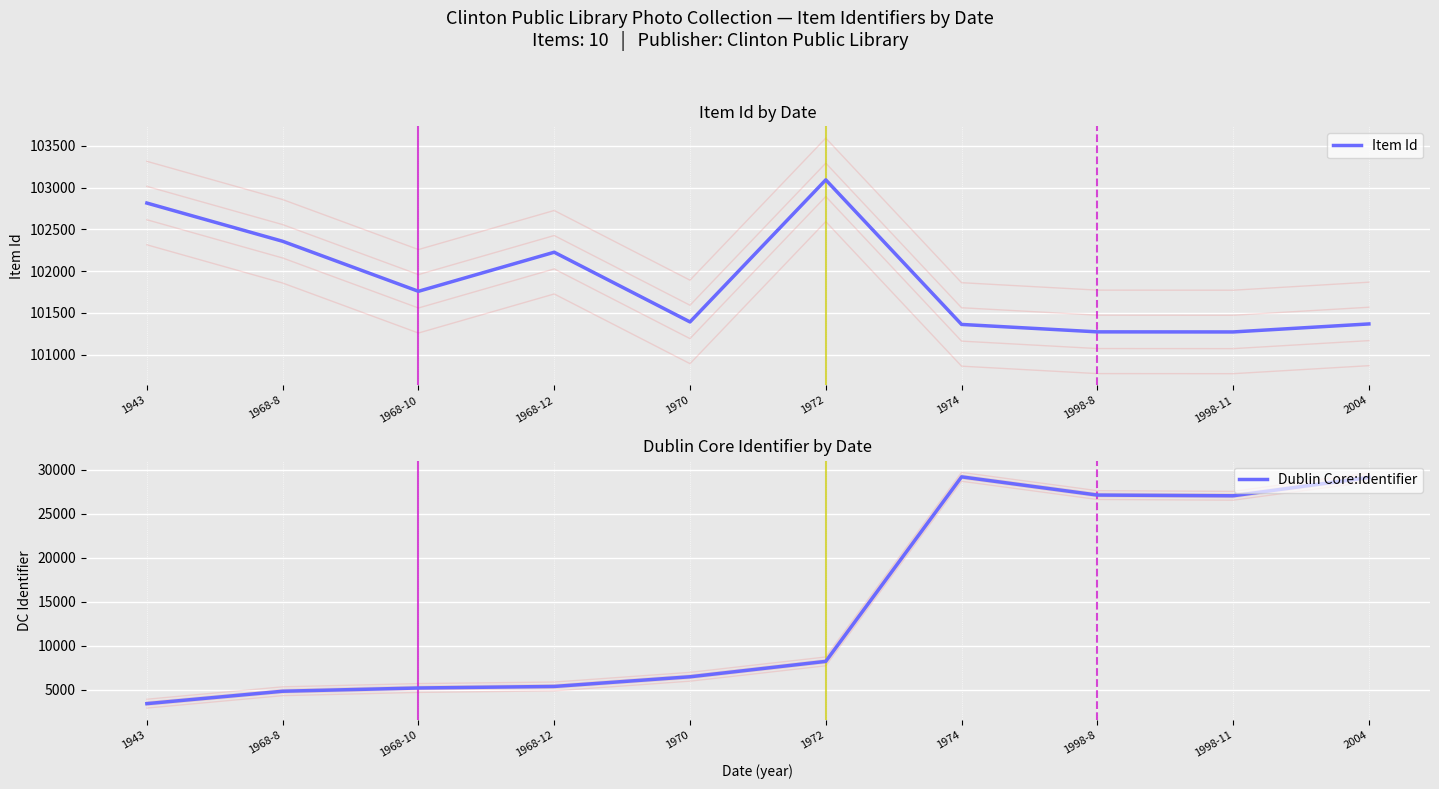

What is the spread (max minus min) of values at 1968-10?

96540